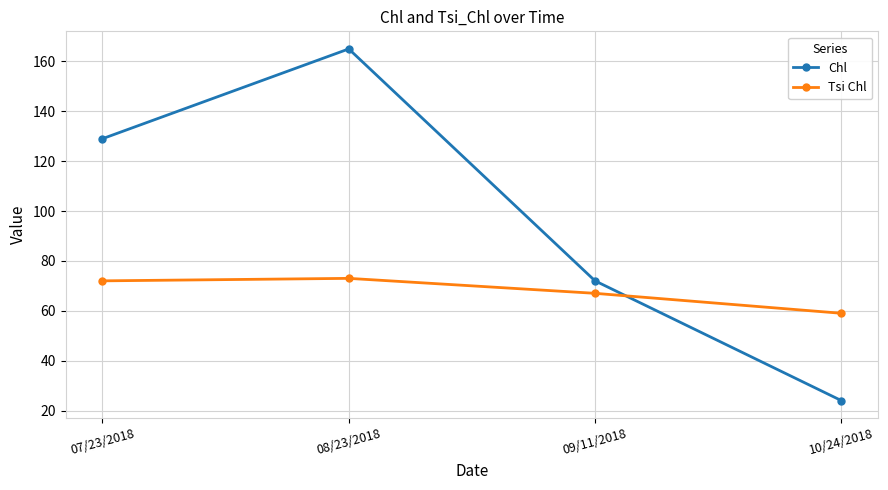

In Tsi Chl, how many points are higher than both neighbors (excluding endpoints)?

1